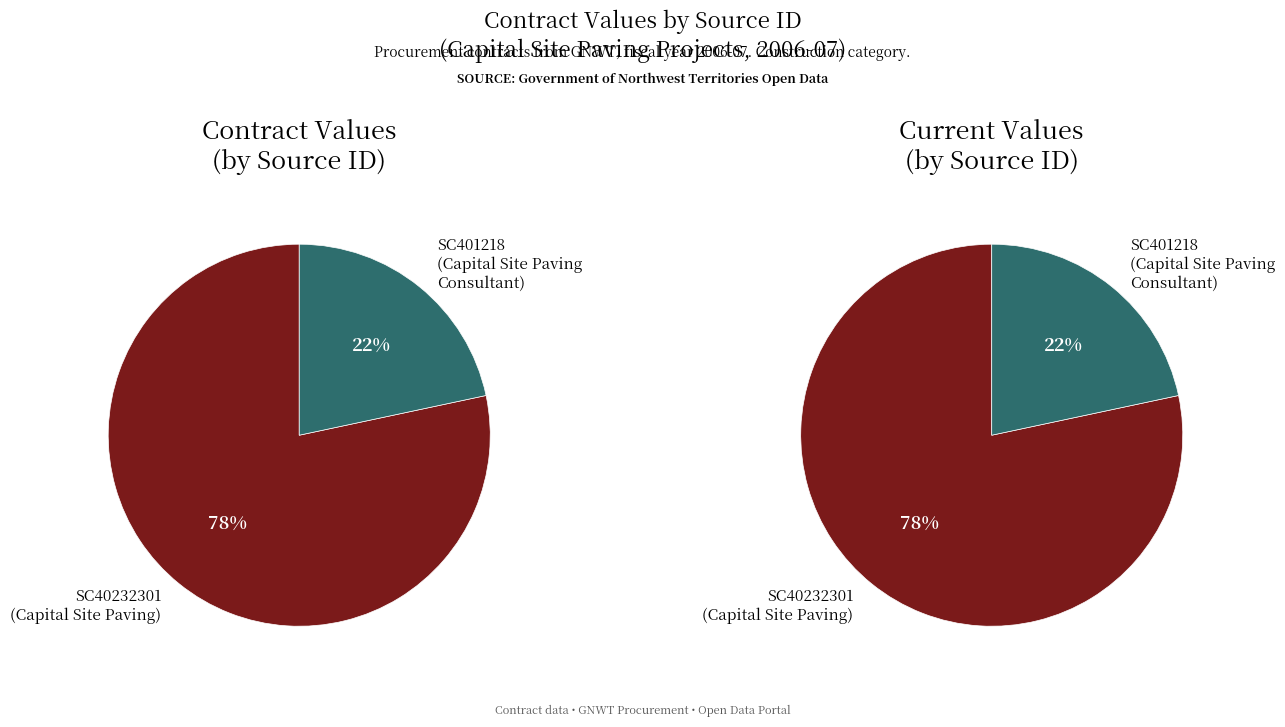

Combined, do SC401218 and SC40232301 account for over 50%?

Yes